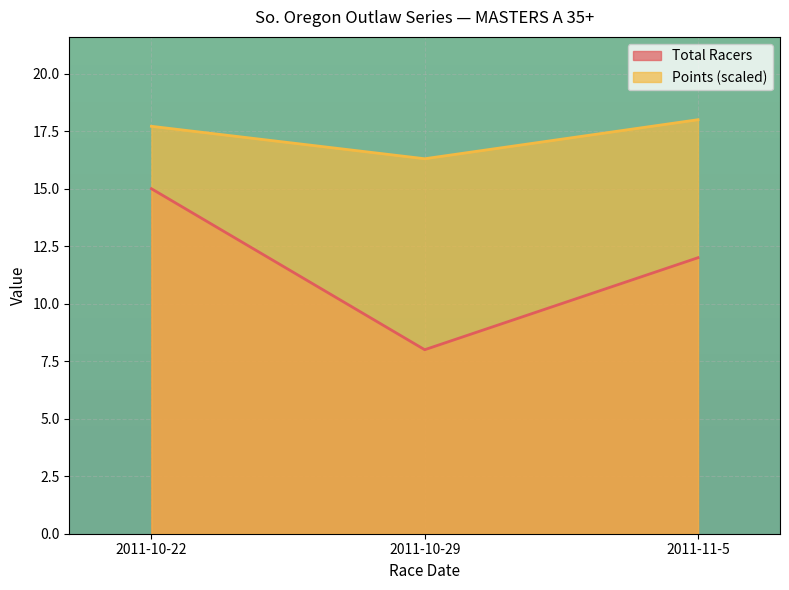

Does the chart display data point markers on the line(s)?

No